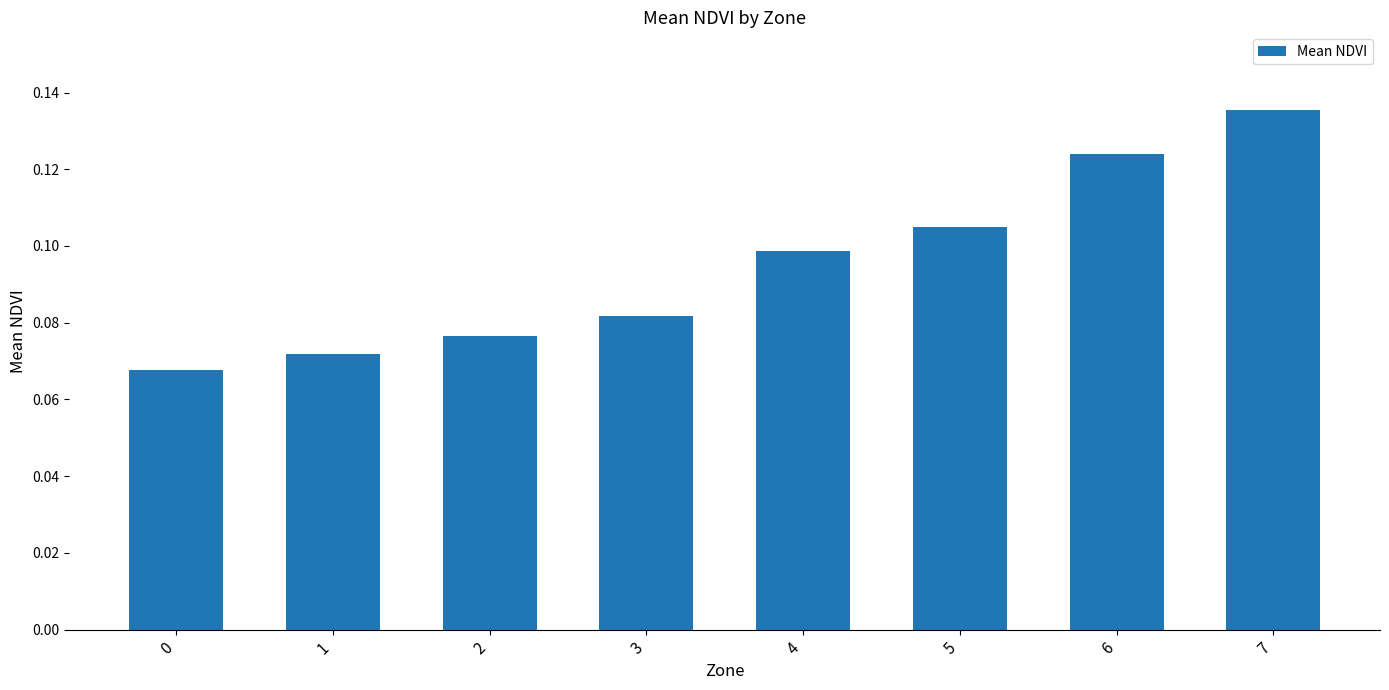

The value at 1 is 0.0. True or false?

False